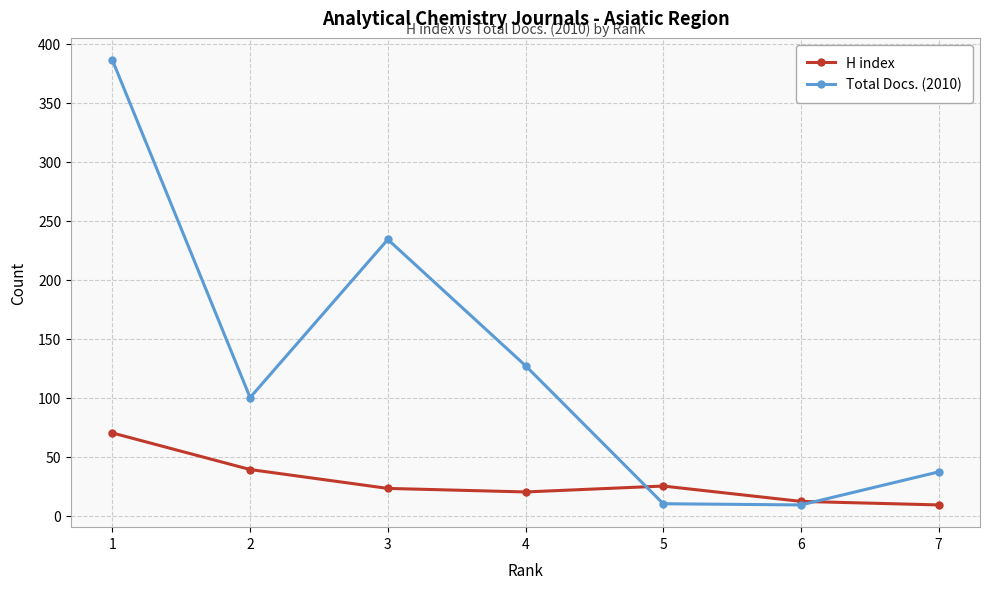

What is the total value across all series at 7?

46